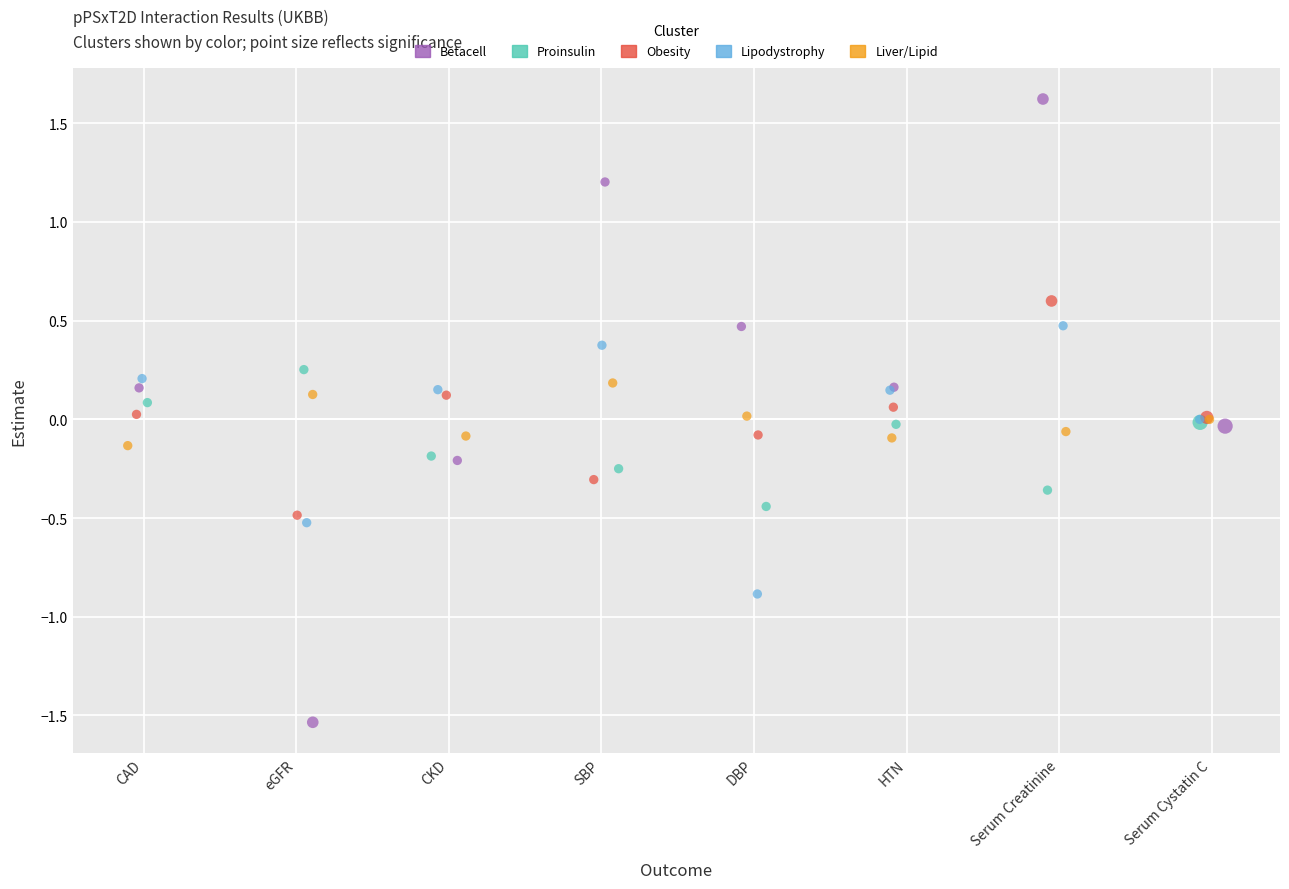

Which series contains the highest Y value?

Betacell